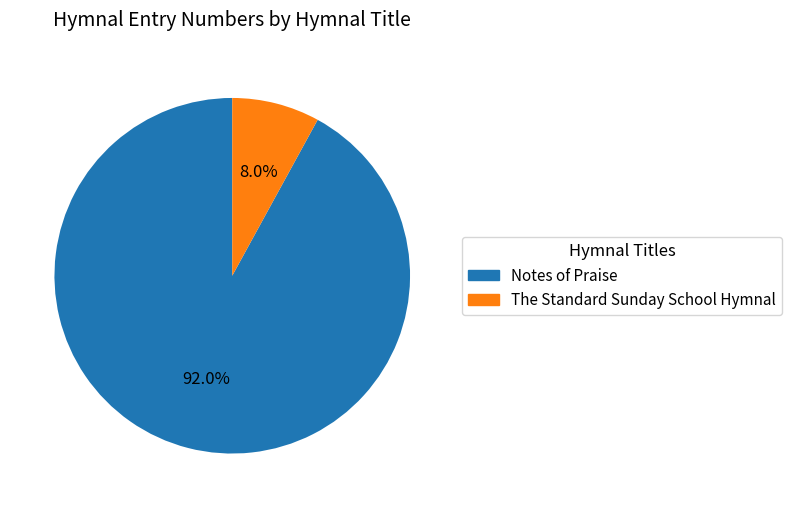

To the nearest percent, what is the difference between the The Standard Sunday School Hymnal and Notes of Praise slice percentages?

84%